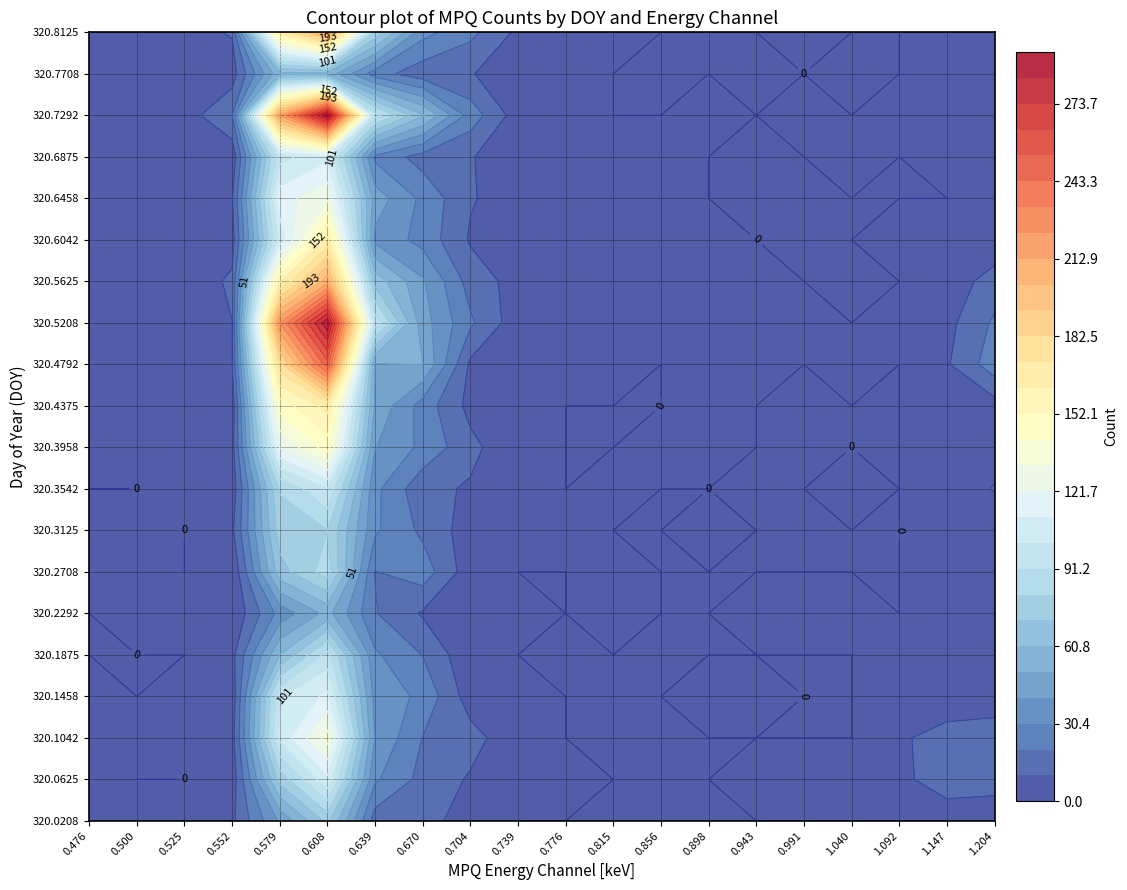

What is the difference between the 320.7708 values at MPQ_0.670 and MPQ_0.500?

11